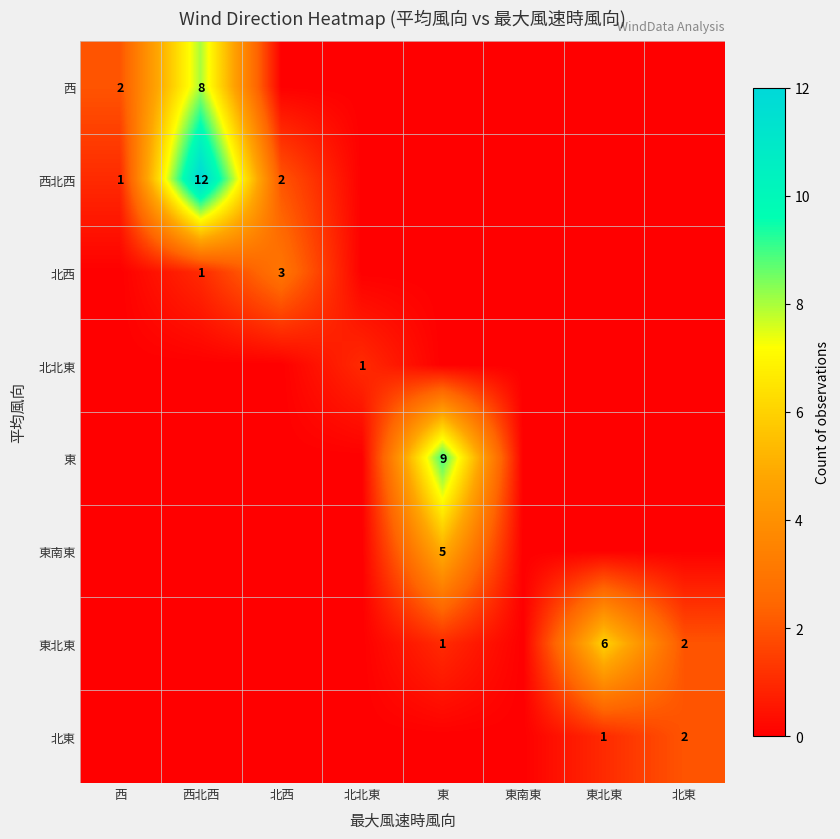

The 東北東 series shows 6 at 東北東. True or false?

True